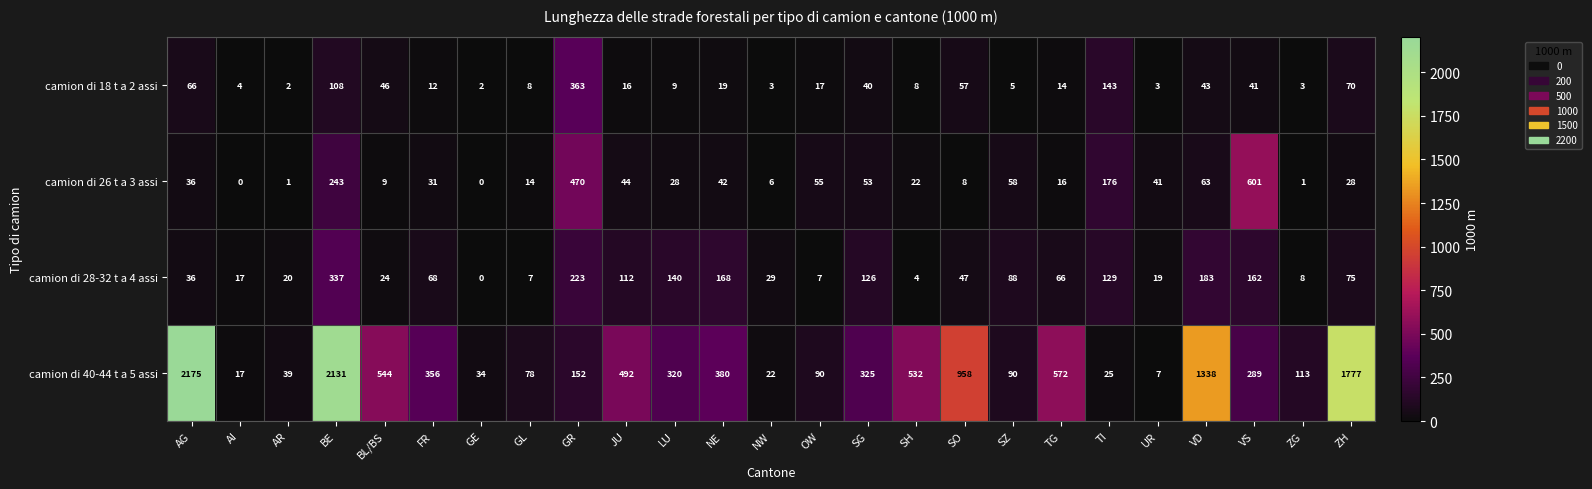

List the series in order of their peak value, lowest first.

camion di 28-32 t a 4 assi, camion di 18 t a 2 assi, camion di 26 t a 3 assi, camion di 40-44 t a 5 assi